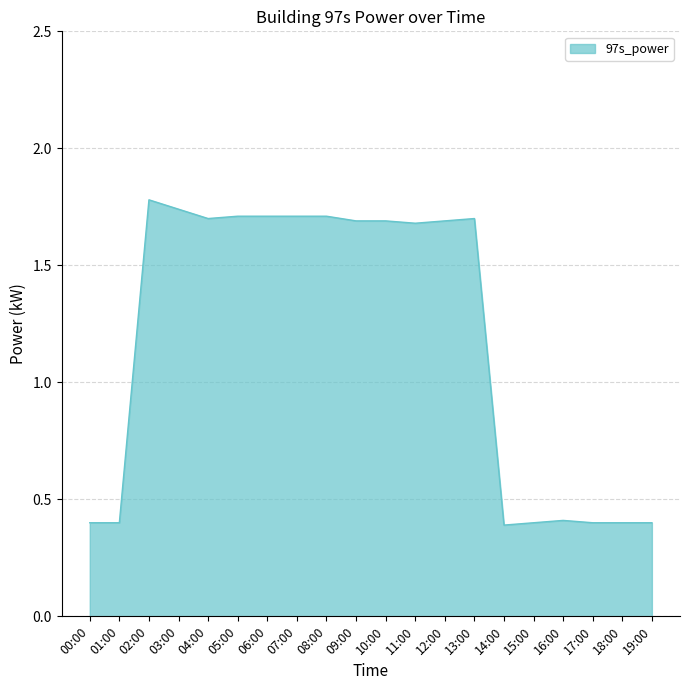

At which label does the data first exceed 1?

02:00